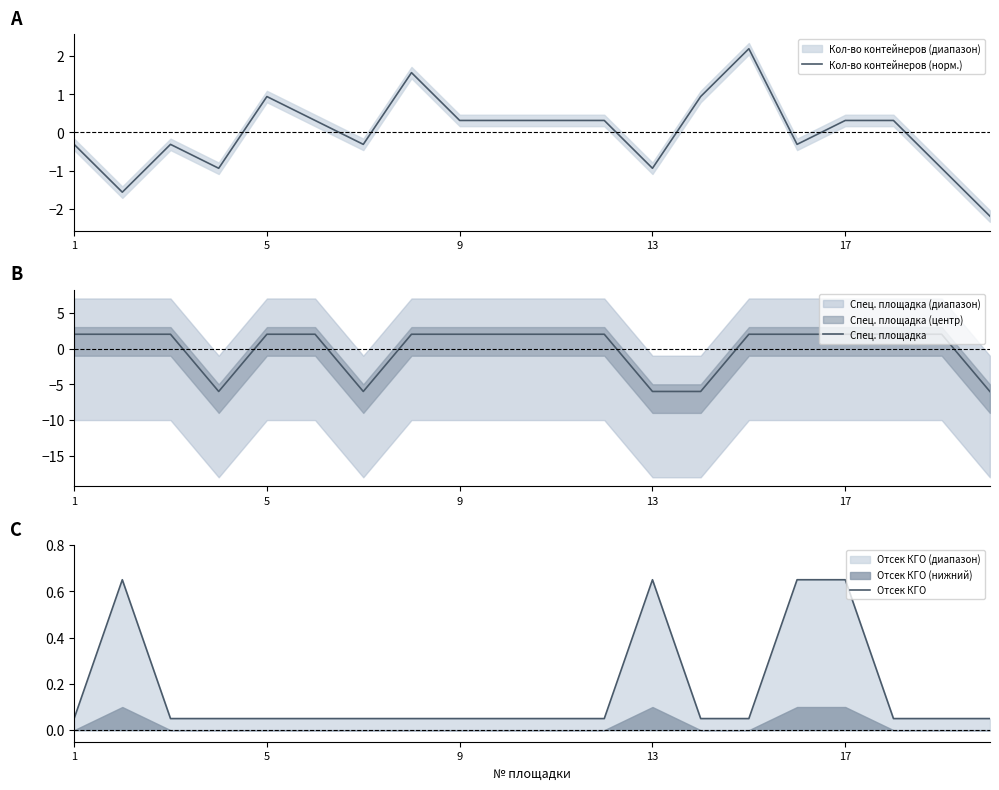

Reading left to right, list all the values displayed in this chart.

Кол-во контейнеров (норм.): -0.3	-1.6	-0.3	-0.9	0.9	0.3	-0.3	1.6	0.3	0.3	0.3	0.3	-0.9	0.9	2.2	-0.3	0.3	0.3	-0.9	-2.2
Спец. площадка: 2.0	2.0	2.0	-6.0	2.0	2.0	-6.0	2.0	2.0	2.0	2.0	2.0	-6.0	-6.0	2.0	2.0	2.0	2.0	2.0	-6.0
Отсек КГО: 0.1	0.7	0.1	0.1	0.1	0.1	0.1	0.1	0.1	0.1	0.1	0.1	0.7	0.1	0.1	0.7	0.7	0.1	0.1	0.1